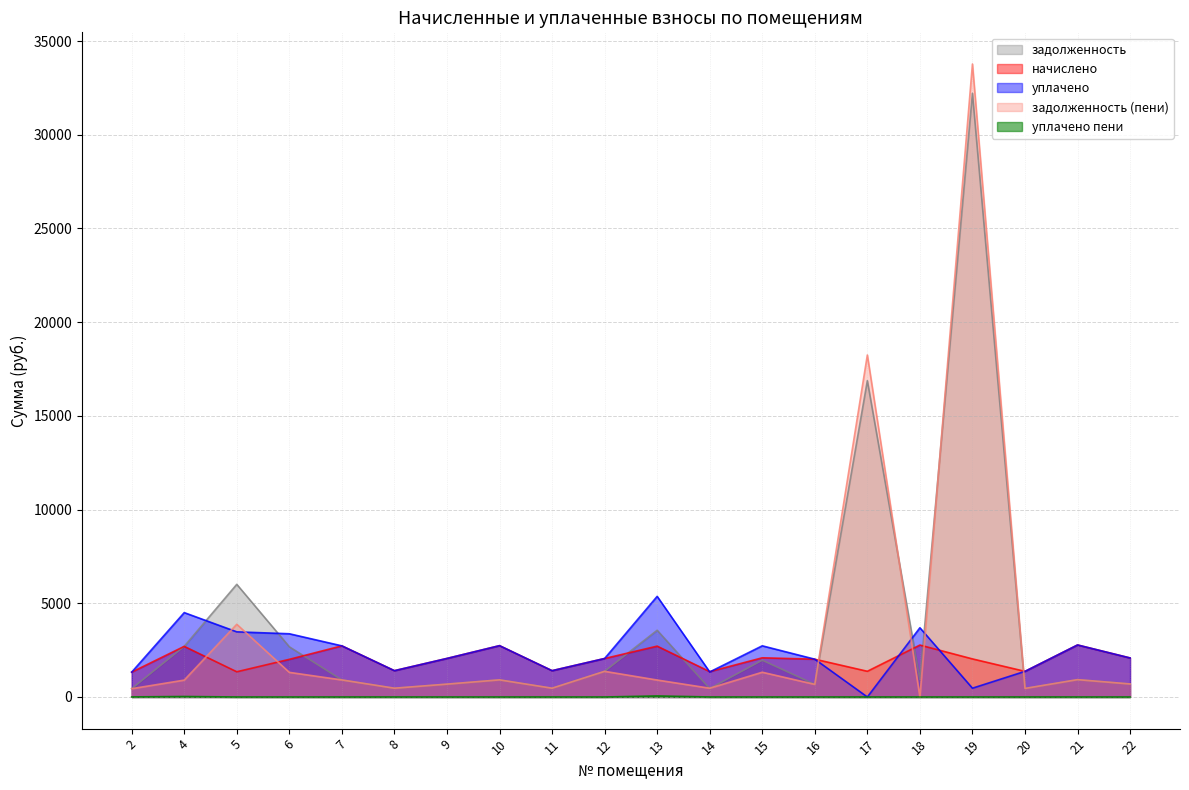

Reading left to right, what are all the values shown in this chart?

задолженность: 2=442.1	4=2701.2	5=6010.3	6=2678.7	7=909.5	8=468.2	9=685.8	10=913.1	11=468.2	12=1369.1	13=3560.3	14=450.5	15=1959.9	16=672.3	17=16877.3	18=923.6	19=32213.4	20=456.0	21=925.4	22=694.4
начислено: 2=1326.2	4=2701.5	5=1345.4	6=2009.0	7=2728.4	8=1404.8	9=2057.3	10=2739.4	11=1404.8	12=2053.7	13=2713.6	14=1353.1	15=2090.5	16=2016.8	17=1371.6	18=2770.8	19=2031.5	20=1367.9	21=2776.3	22=2083.2
уплачено: 2=1326.2	4=4502.2	5=3476.2	6=3373.8	7=2728.4	8=1404.8	9=2057.3	10=2739.4	11=1404.8	12=2053.7	13=5369.4	14=1336.0	15=2730.1	16=2016.8	17=0.0	18=3694.4	19=468.8	20=1367.9	21=2776.3	22=2083.2
задолженность (пени): 2=442.1	4=900.5	5=3879.4	6=1313.9	7=909.5	8=468.2	9=685.8	10=913.1	11=468.2	12=1369.1	13=904.5	14=467.6	15=1320.3	16=672.3	17=18248.9	18=0.0	19=33776.1	20=456.0	21=925.4	22=694.4
уплачено пени: 2=4.1	4=26.1	5=0.0	6=0.0	7=0.0	8=0.0	9=0.0	10=0.0	11=0.0	12=0.0	13=58.1	14=0.0	15=0.0	16=0.0	17=0.0	18=0.0	19=0.0	20=0.0	21=0.0	22=0.0